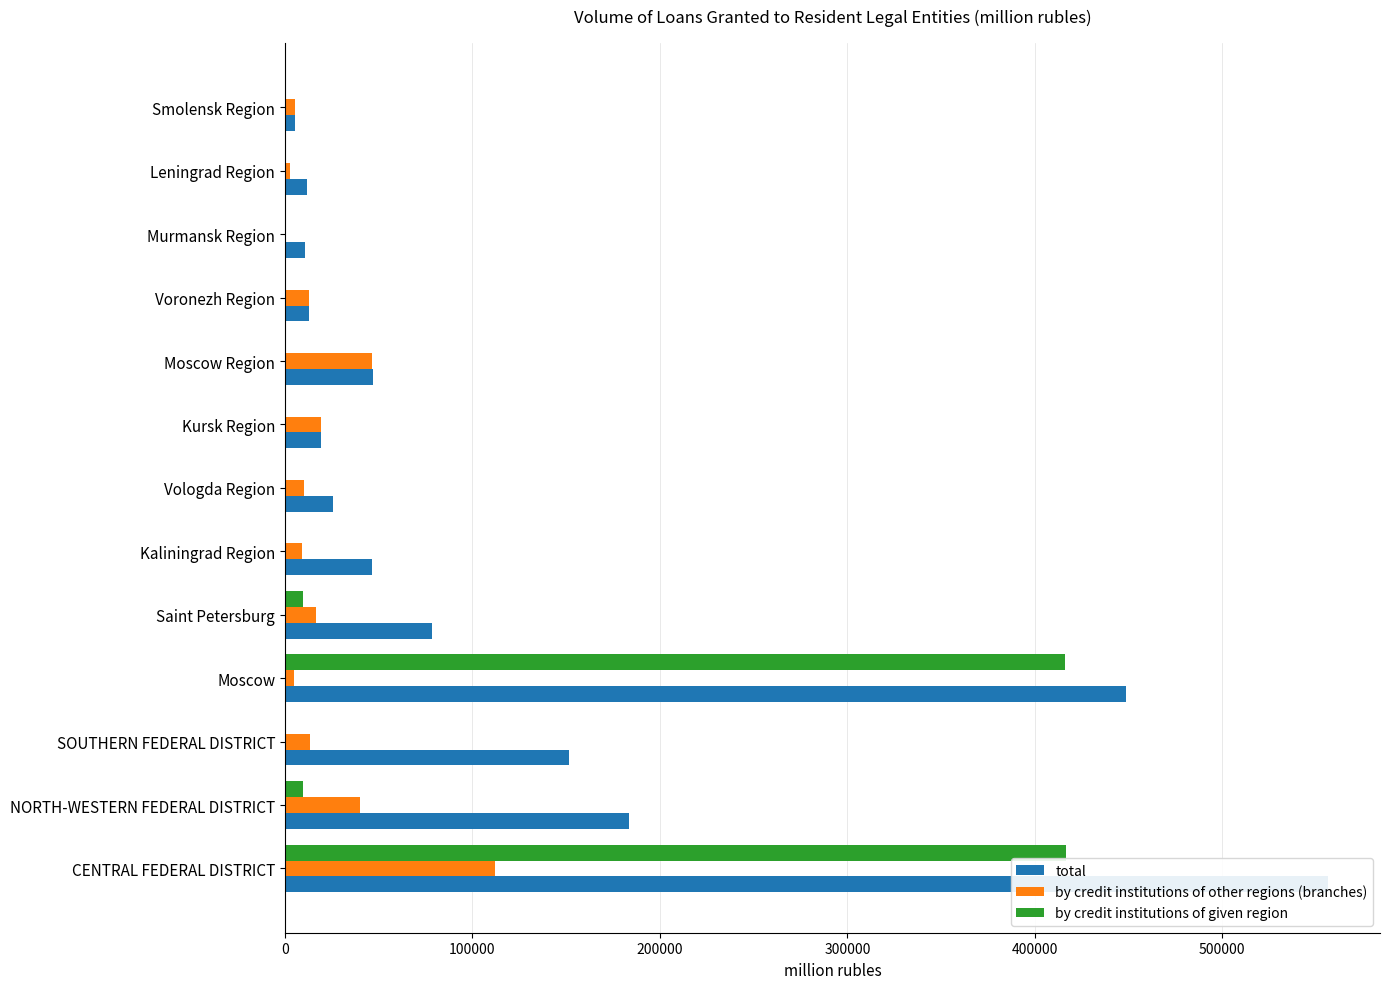

List the series in order of their overall mean, lowest first.

by credit institutions of other regions (branches), by credit institutions of given region, total